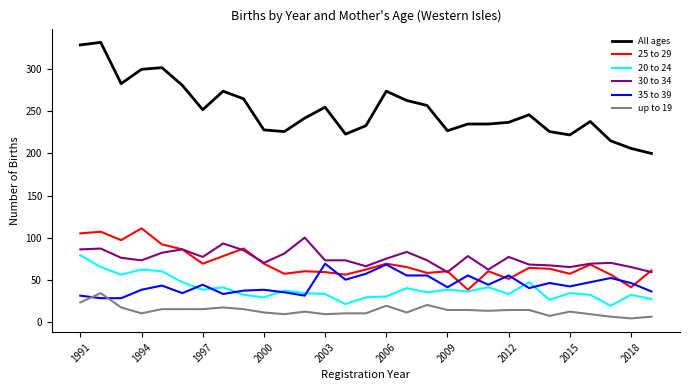

Does the chart have visible grid lines?

No